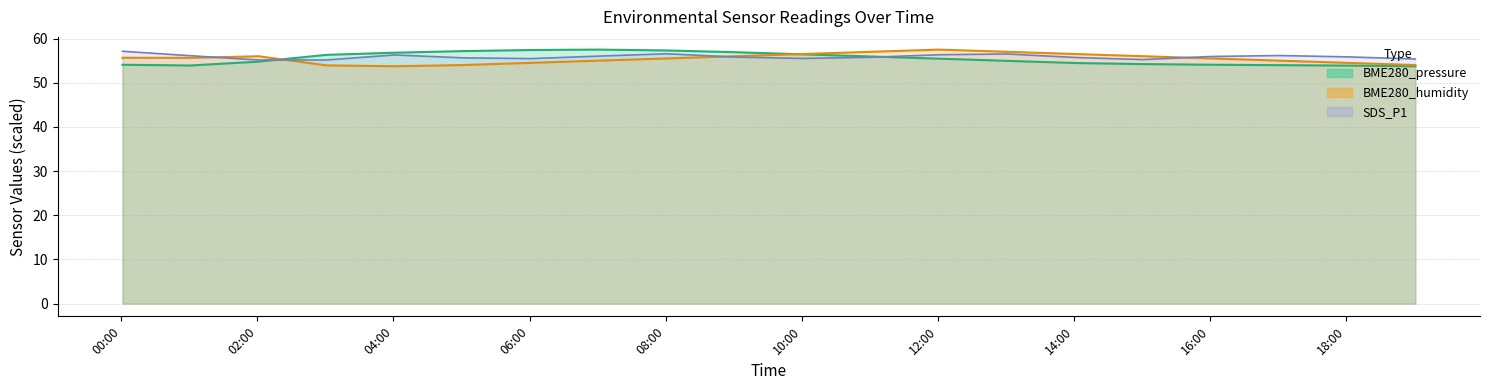

At which category is the sum across all series the highest?

2023/05/30 08:01